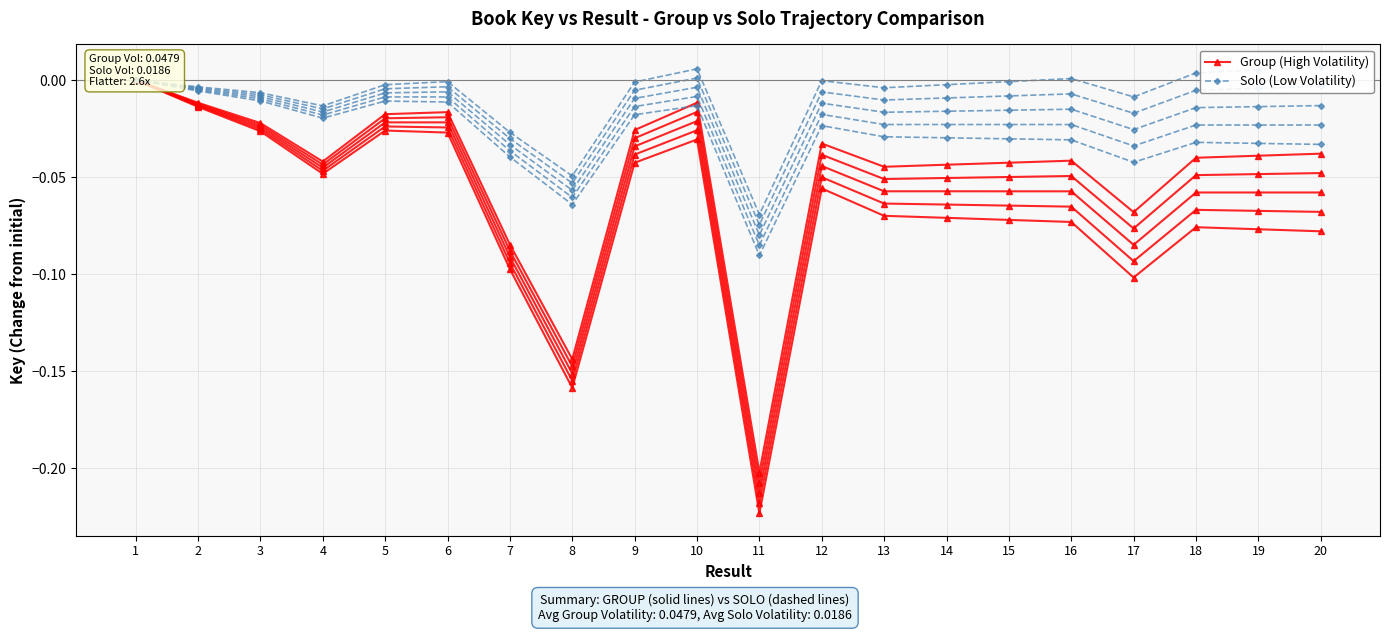

The value of Solo (Low Volatility) at 9 is -0.0. True or false?

False